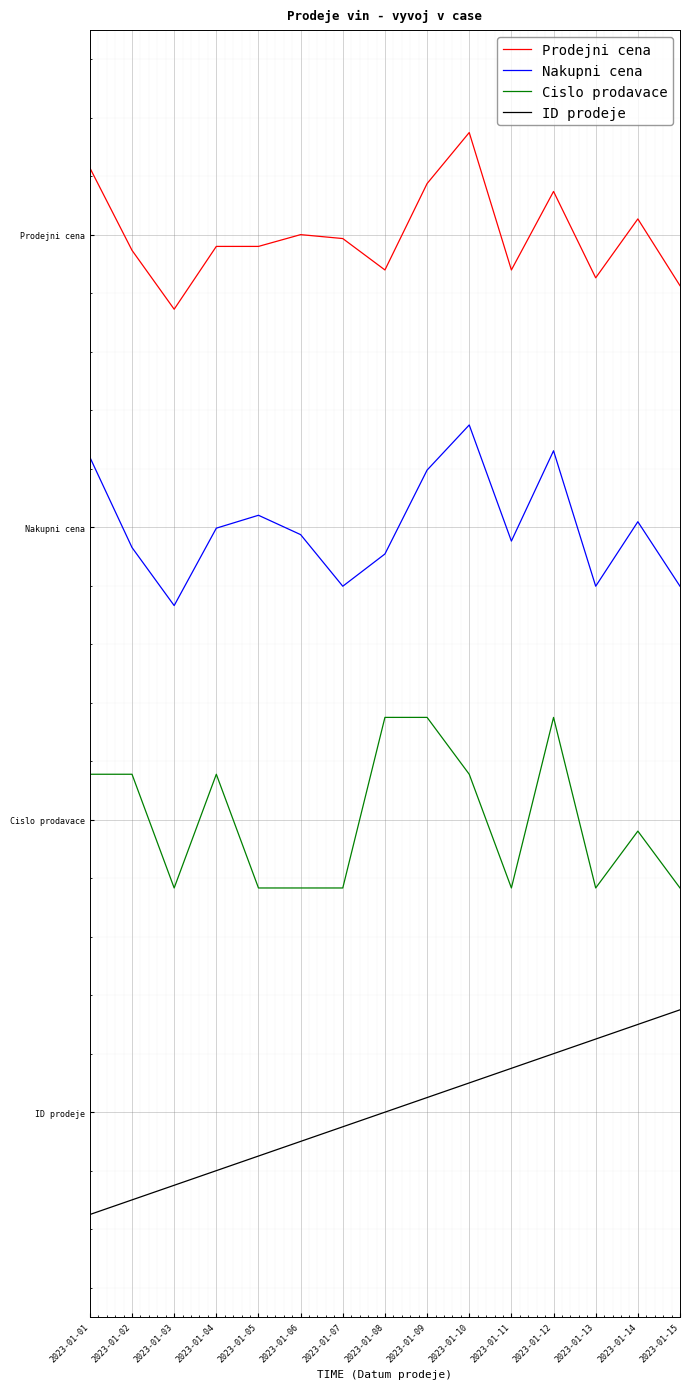

True or false: Nakupni cena has a value of 2.0 at 2023-01-04.

True